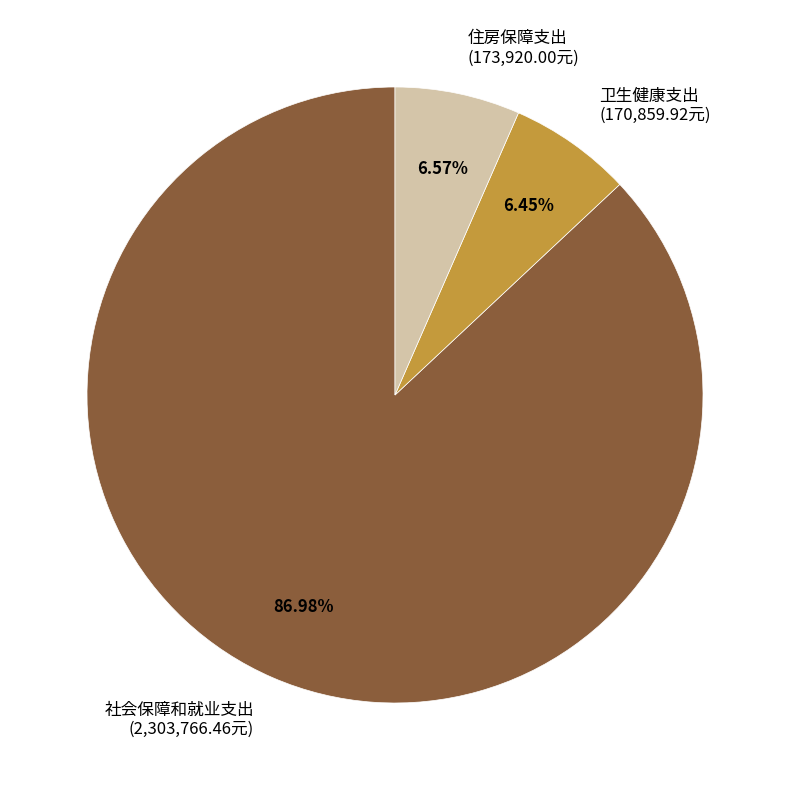

True or false: 卫生健康支出 accounts for 6% of the total.

True